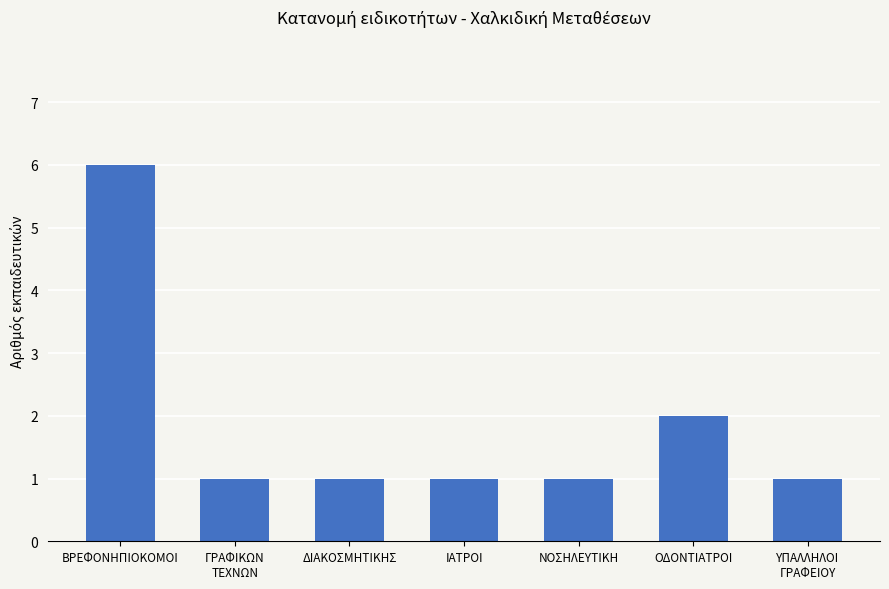

How many series are shown in this chart?

1